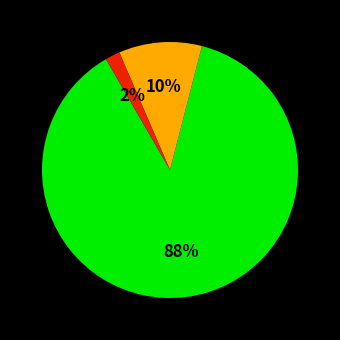

Does any single category account for the majority?

Yes